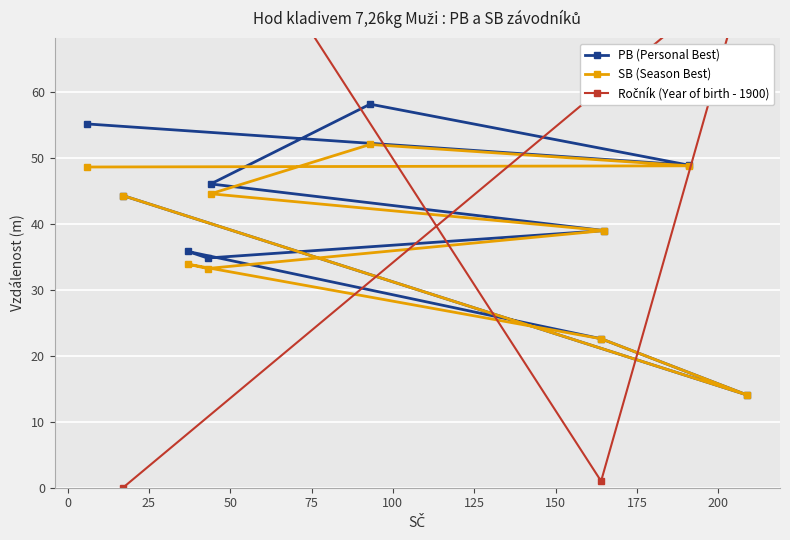

How many interior local valleys does the SB (Season Best) series have?

2